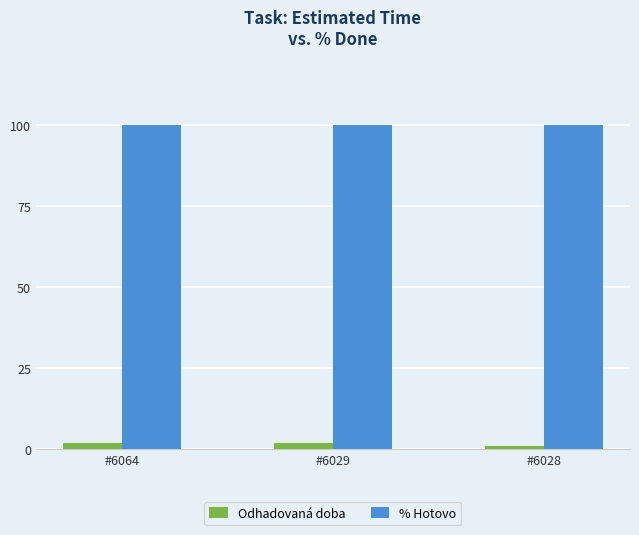

Reading left to right, what are all the values shown in this chart?

Odhadovaná doba: #6064=2	#6029=2	#6028=1
% Hotovo: #6064=100	#6029=100	#6028=100